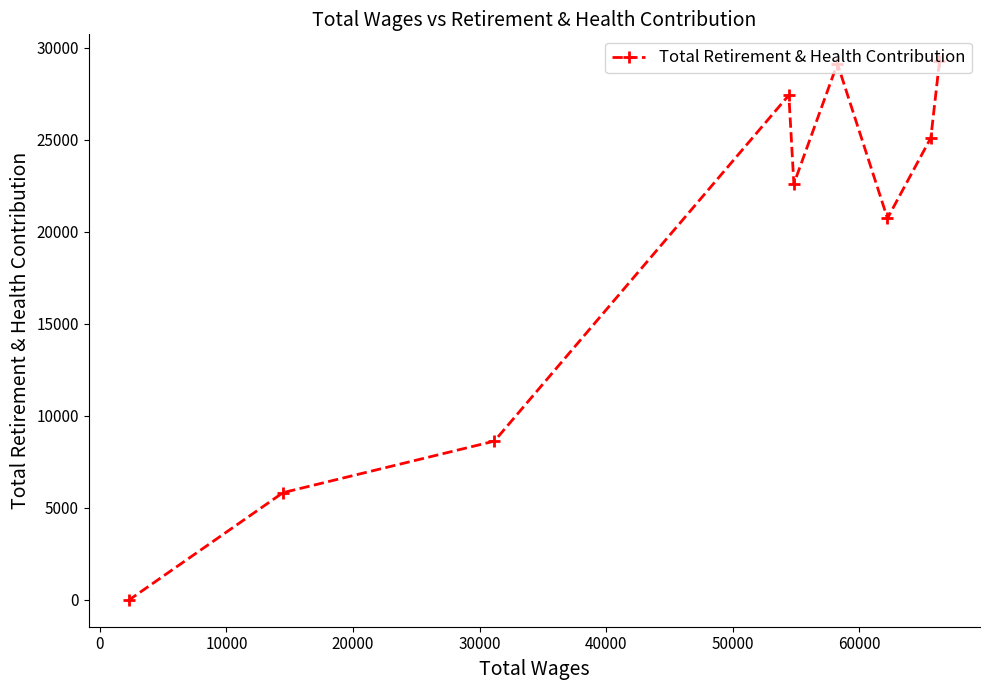

What is the difference between the maximum and second lowest values?

23435